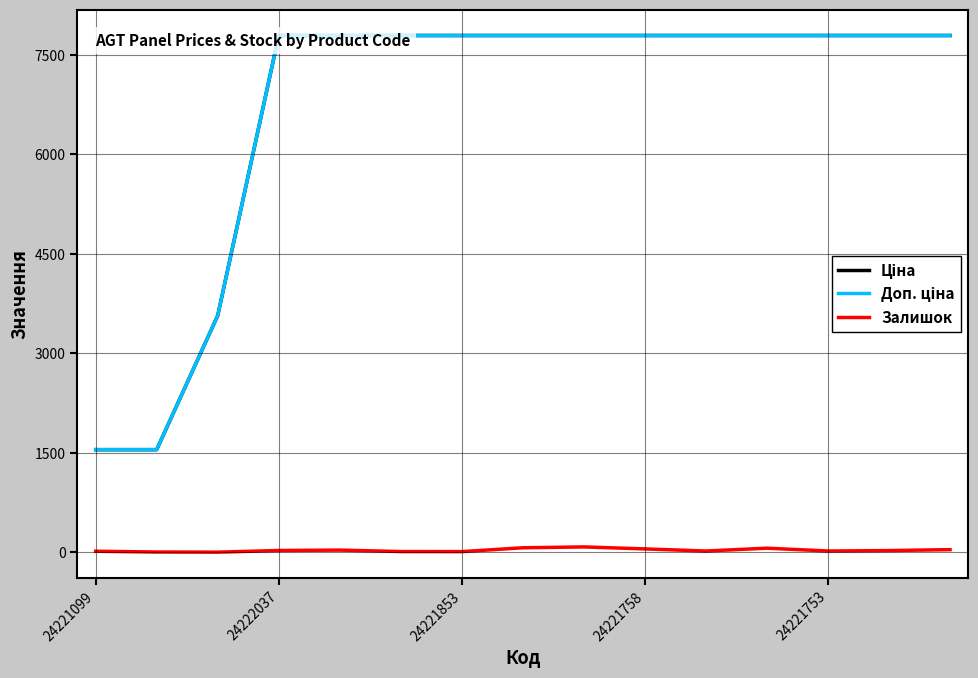

Which series has the largest total across all categories?

Доп. ціна